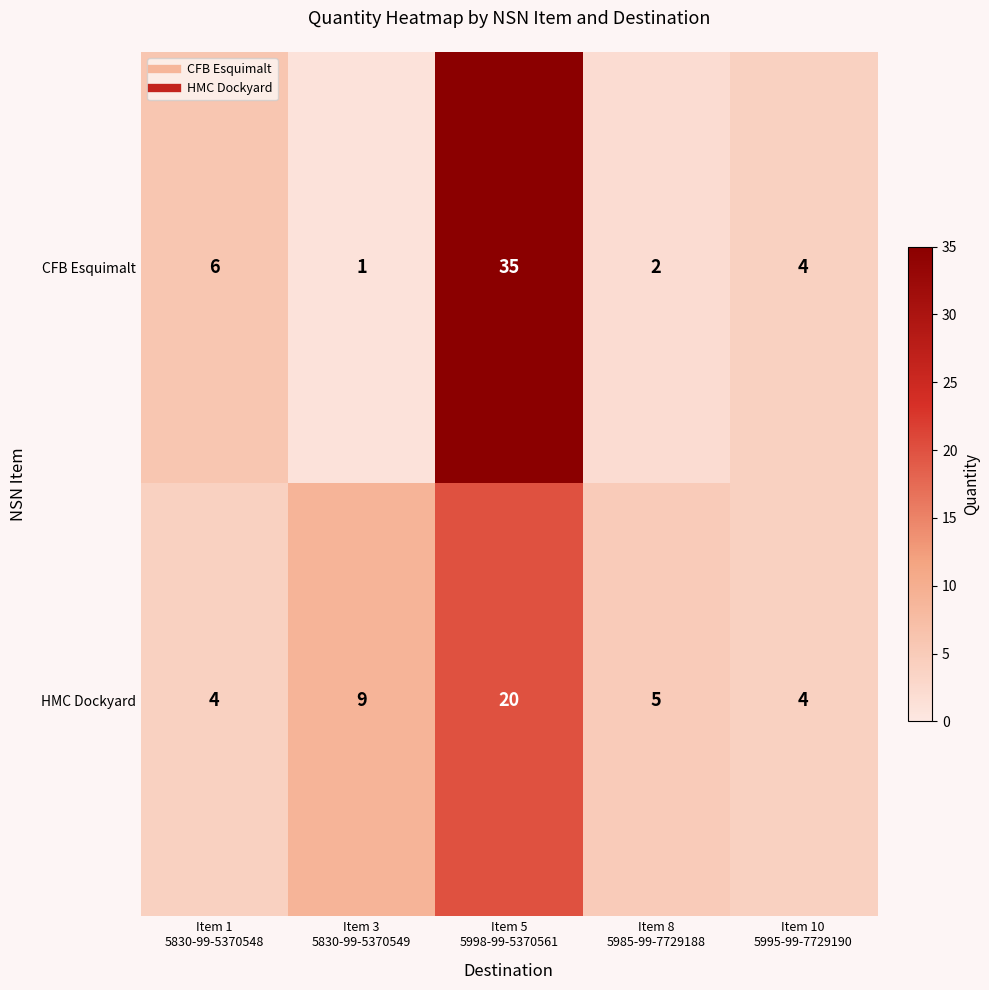

Which category has the lowest value across all series?

Item 3
5830-99-5370549